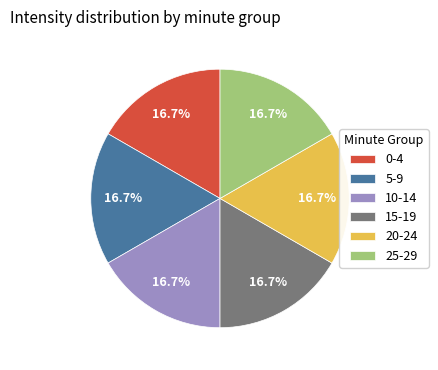

How many segments does this pie chart have?

6